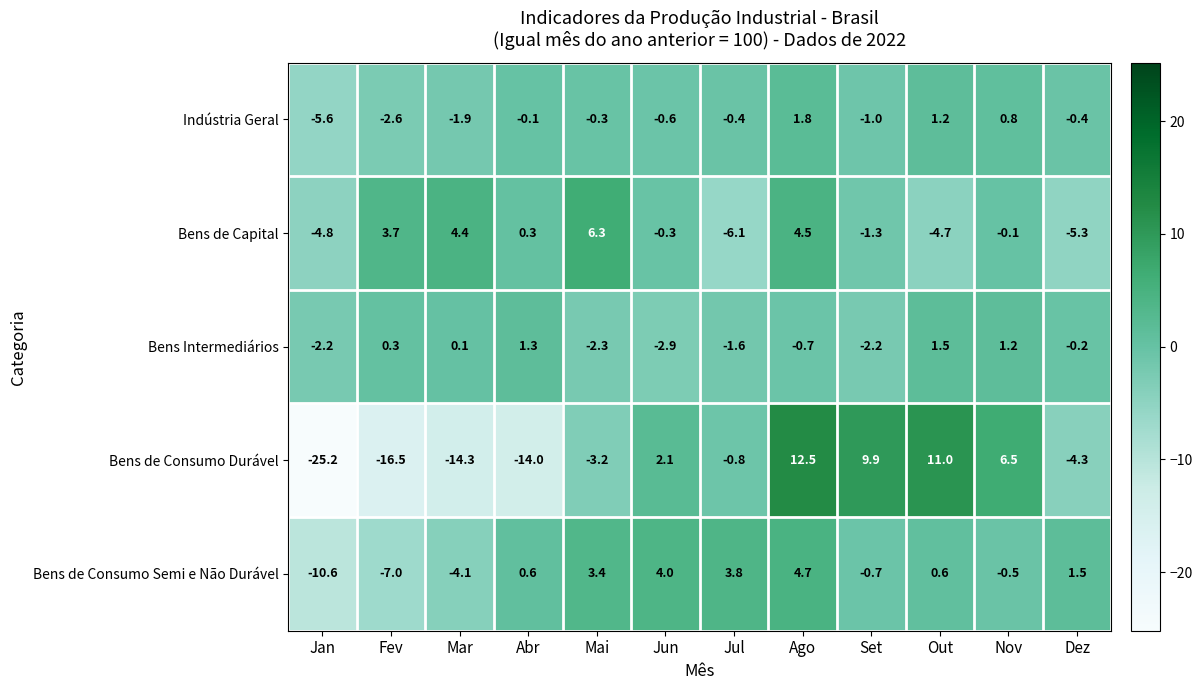

True or false: Bens de Consumo Semi e Não Durável has a value of -10.6 at Jan.

True